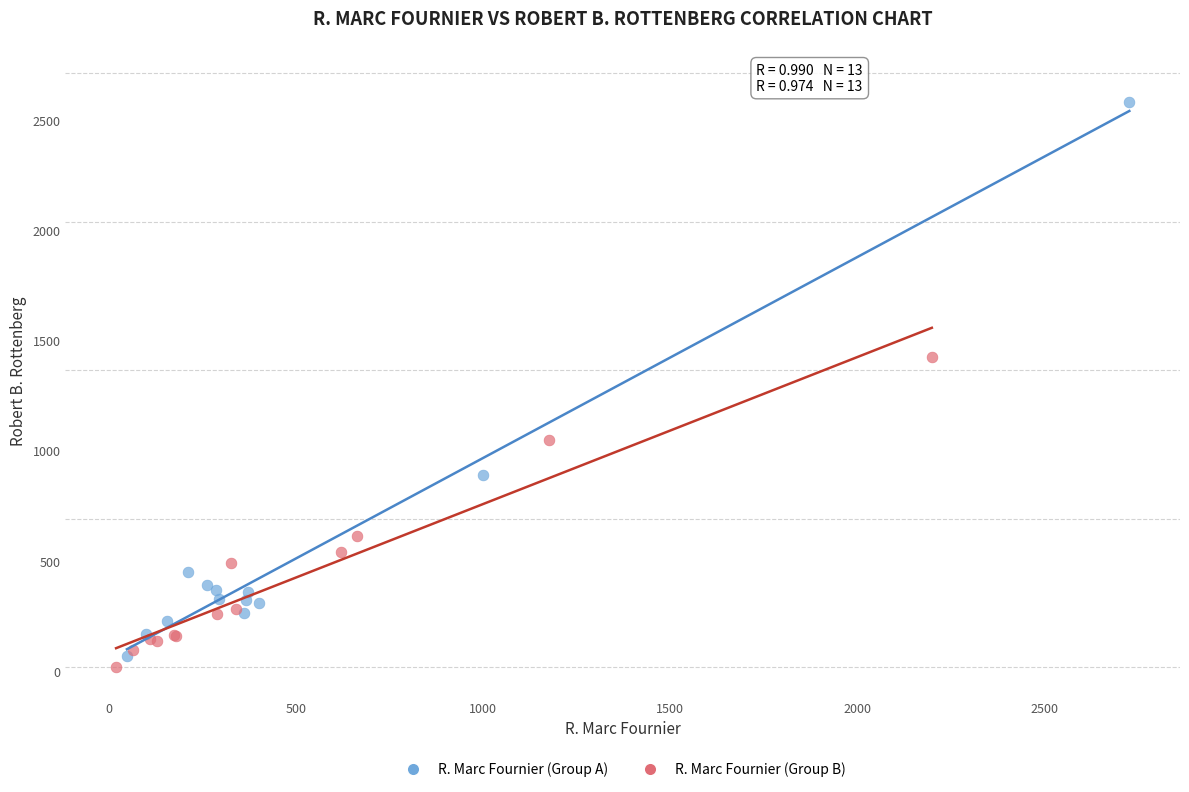

Which series reaches the minimum Y coordinate?

R. Marc Fournier (Group B)